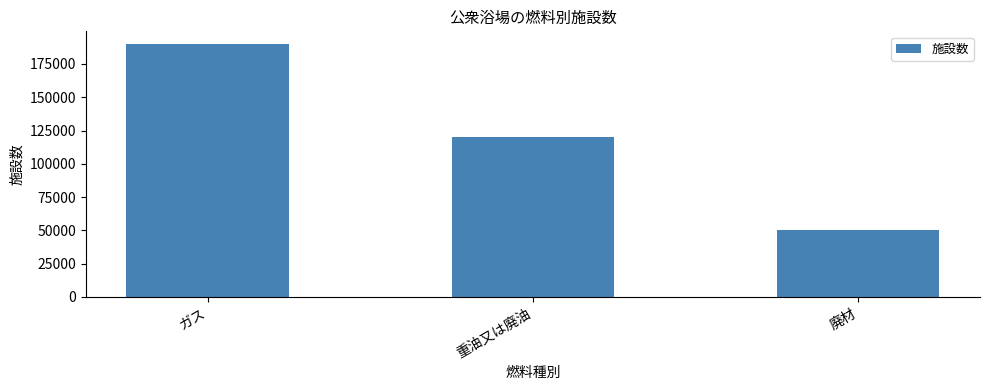

Which label corresponds to the largest value in the chart?

ガス